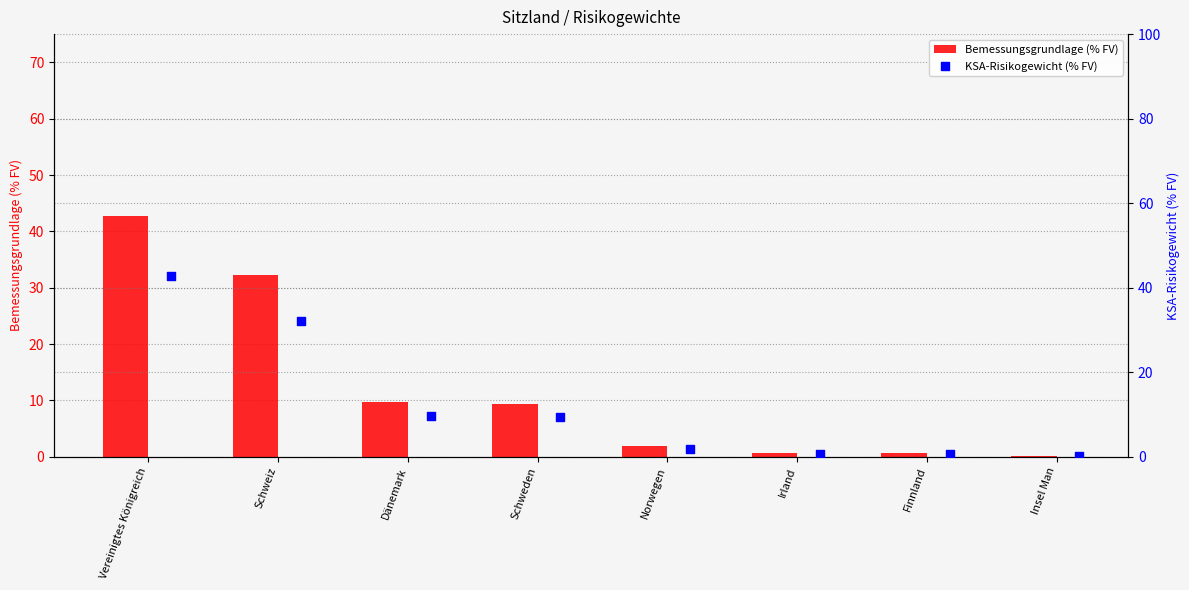

Which series has the largest Y range (max minus min)?

Bemessungsgrundlage (% FV)